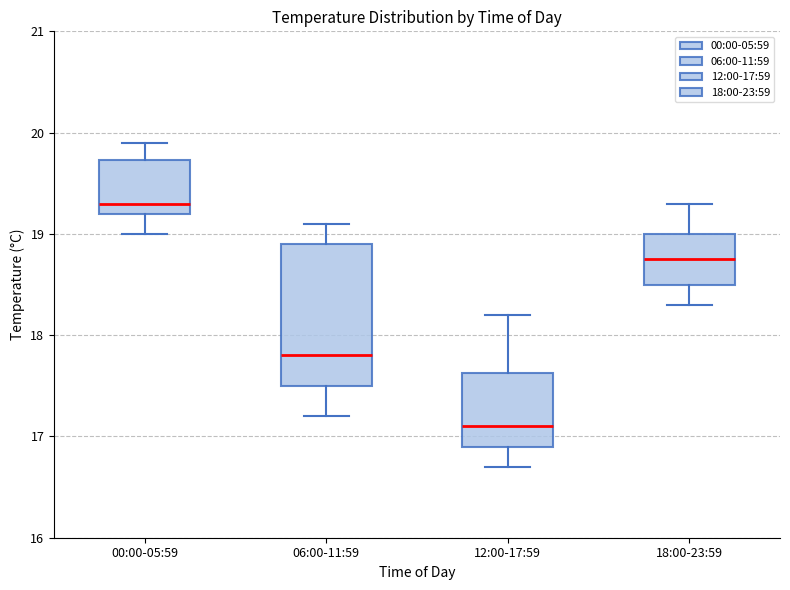

Reading left to right, transcribe this box plot: for each box, give where its median line is, the range the box spans, and where its two whiskers end, as read against the y-axis. The values are not printed on the chart, so give them approximately, as read against the axis.

00:00-05:59: median 19.3, box 19.2 to 19.7, whiskers 19.0 to 19.9
06:00-11:59: median 17.8, box 17.5 to 18.9, whiskers 17.2 to 19.1
12:00-17:59: median 17.1, box 16.9 to 17.6, whiskers 16.7 to 18.2
18:00-23:59: median 18.8, box 18.5 to 19.0, whiskers 18.3 to 19.3